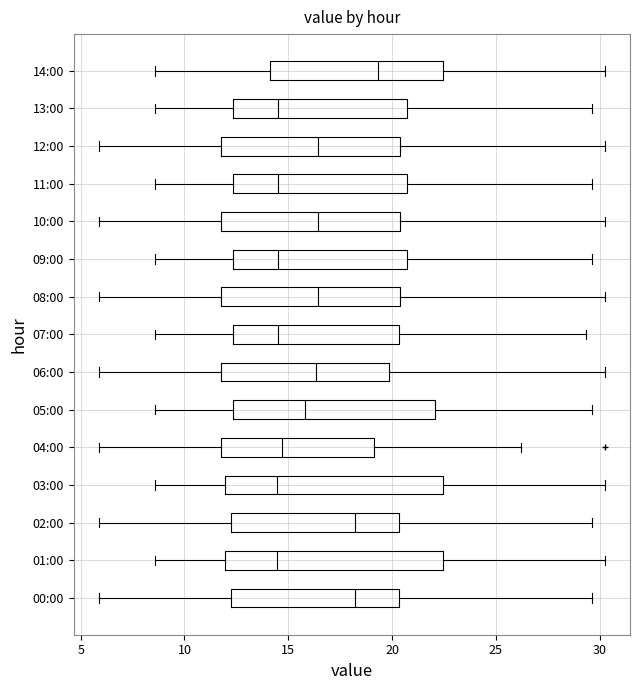

Reading bottom to top, transcribe this box plot: for each box, give where its median line is, the range the box spans, and where its two whiskers end, as read against the x-axis. The values are not printed on the chart, so give them approximately, as read against the axis.

00:00: median 18.0, box 12.0 to 20.5, whiskers 6.0 to 29.5
01:00: median 14.5, box 12.0 to 22.5, whiskers 8.5 to 30.0
02:00: median 18.0, box 12.0 to 20.5, whiskers 6.0 to 29.5
03:00: median 14.5, box 12.0 to 22.5, whiskers 8.5 to 30.0
04:00: median 14.5, box 12.0 to 19.0, whiskers 6.0 to 26.0
05:00: median 16.0, box 12.5 to 22.0, whiskers 8.5 to 29.5
06:00: median 16.5, box 12.0 to 20.0, whiskers 6.0 to 30.0
07:00: median 14.5, box 12.5 to 20.5, whiskers 8.5 to 29.5
08:00: median 16.5, box 12.0 to 20.5, whiskers 6.0 to 30.0
09:00: median 14.5, box 12.5 to 20.5, whiskers 8.5 to 29.5
10:00: median 16.5, box 12.0 to 20.5, whiskers 6.0 to 30.0
11:00: median 14.5, box 12.5 to 20.5, whiskers 8.5 to 29.5
12:00: median 16.5, box 12.0 to 20.5, whiskers 6.0 to 30.0
13:00: median 14.5, box 12.5 to 20.5, whiskers 8.5 to 29.5
14:00: median 19.5, box 14.0 to 22.5, whiskers 8.5 to 30.0